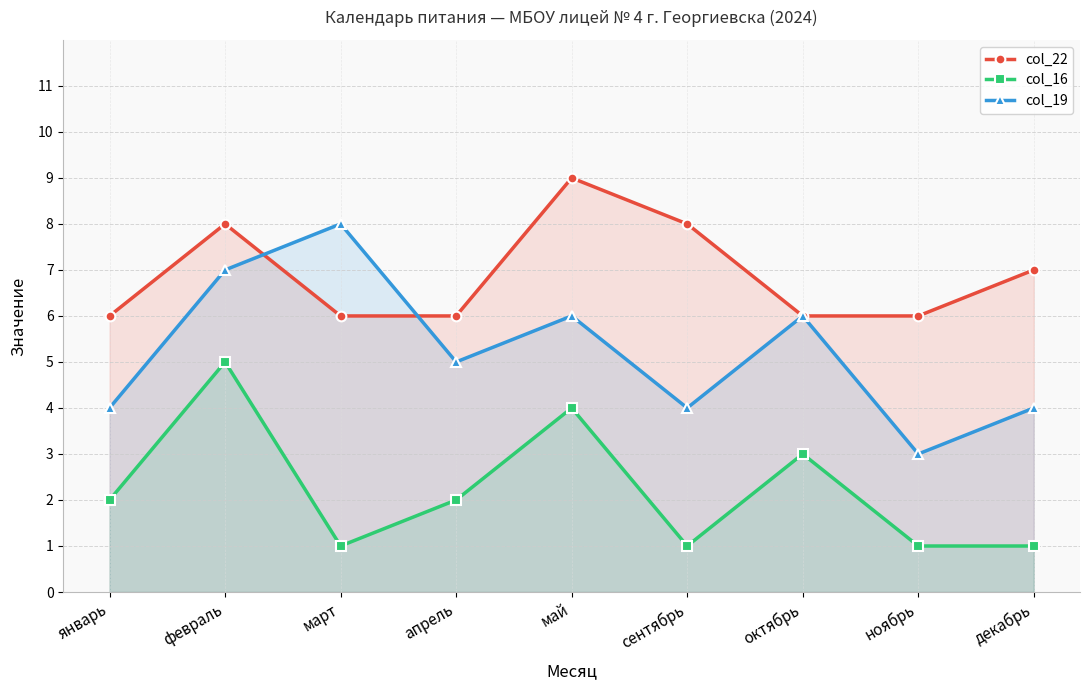

True or false: col_19 has more than 0 points higher than both neighbors.

True